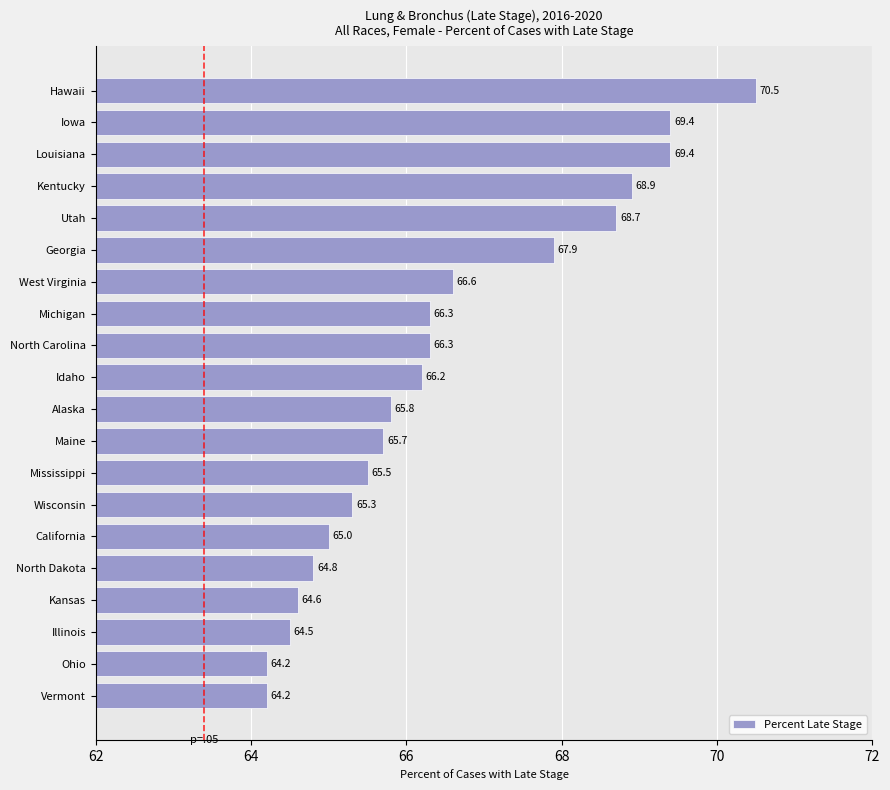

What is the minimum value shown in the chart?

64.2